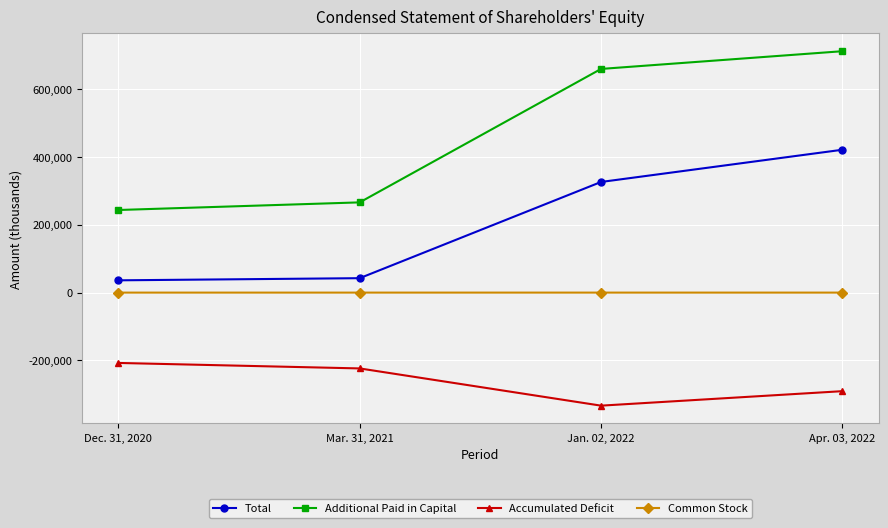

What is the difference between the maximum and second lowest values in the Accumulated Deficit series?

83167